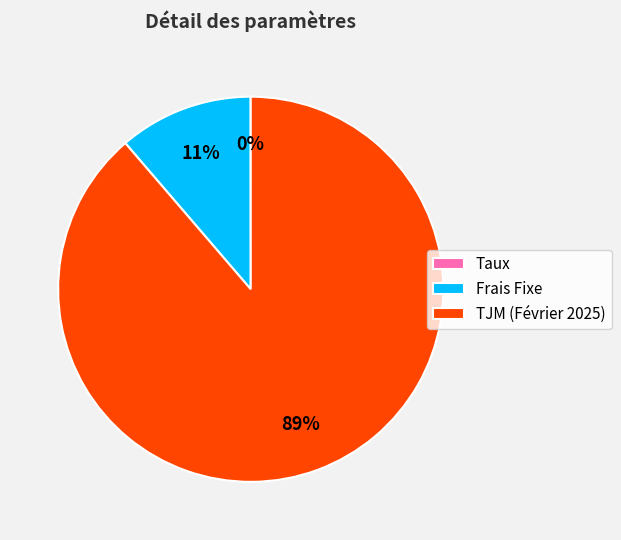

Is it true that TJM (Février 2025) is 99% of the pie?

False